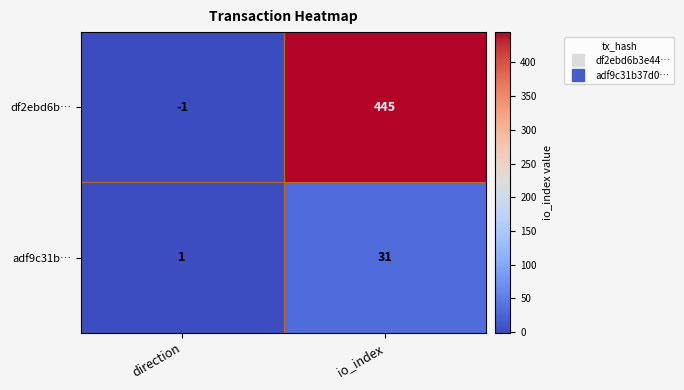

What is the maximum value shown in the chart?

445